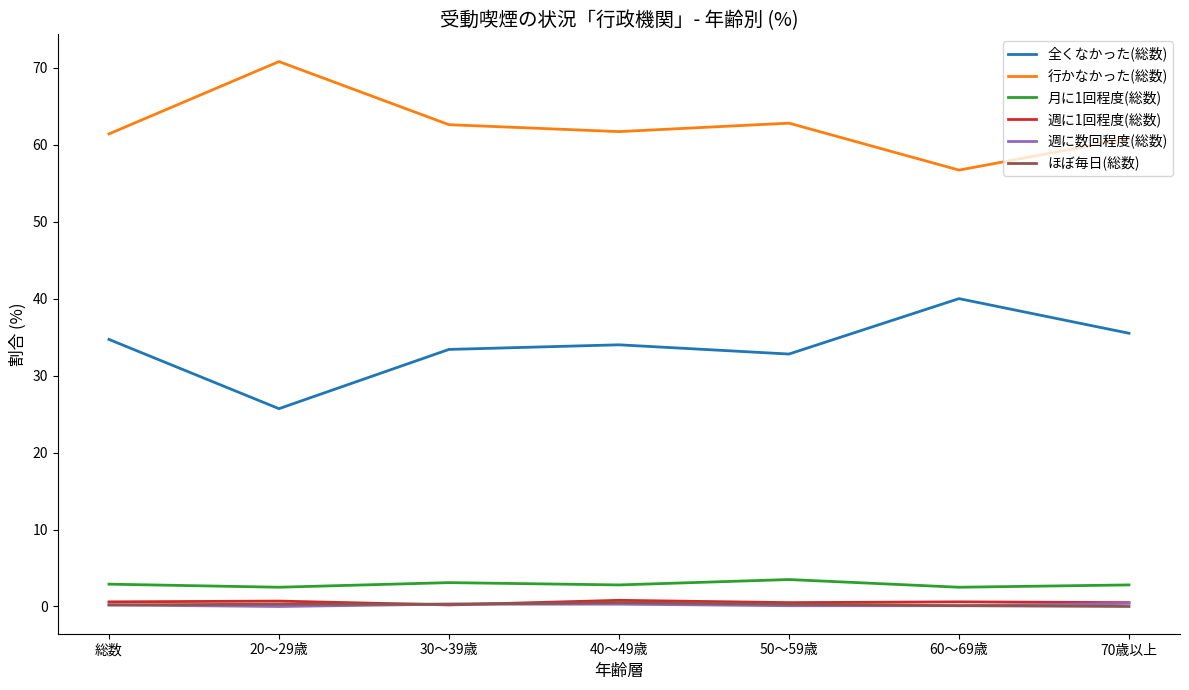

Is the value of 週に1回程度(総数) at 20～29歳 greater than the value of 月に1回程度(総数) at 50～59歳?

No